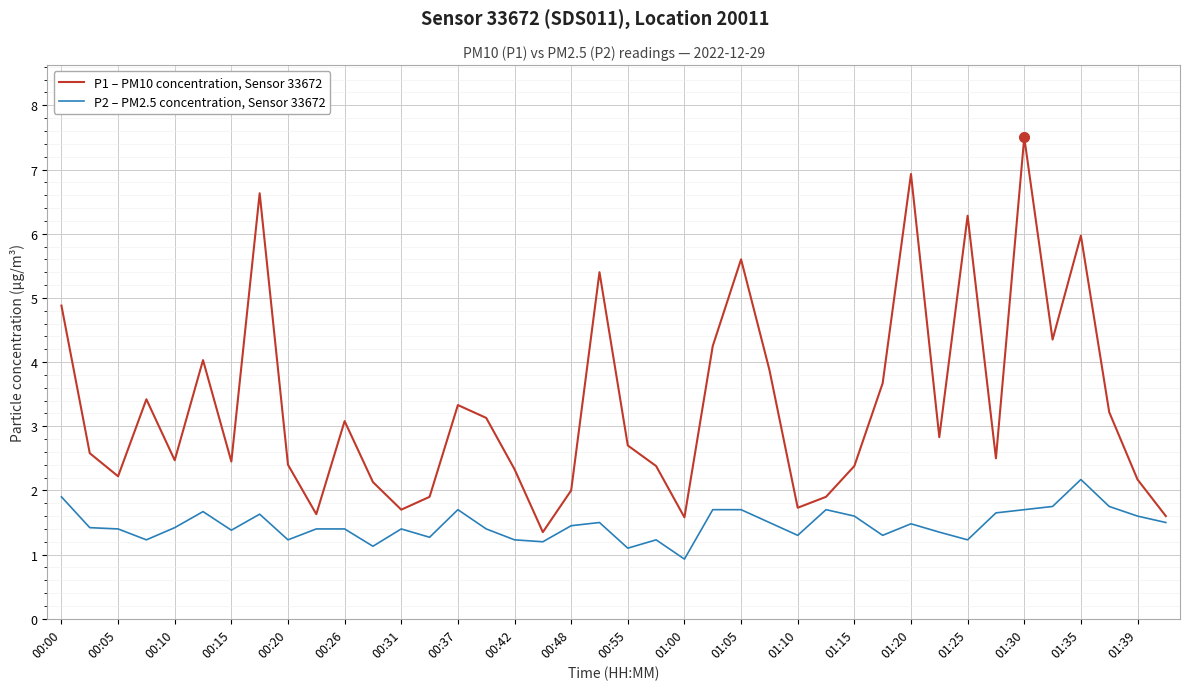

What is the minimum value shown in the chart?

0.9